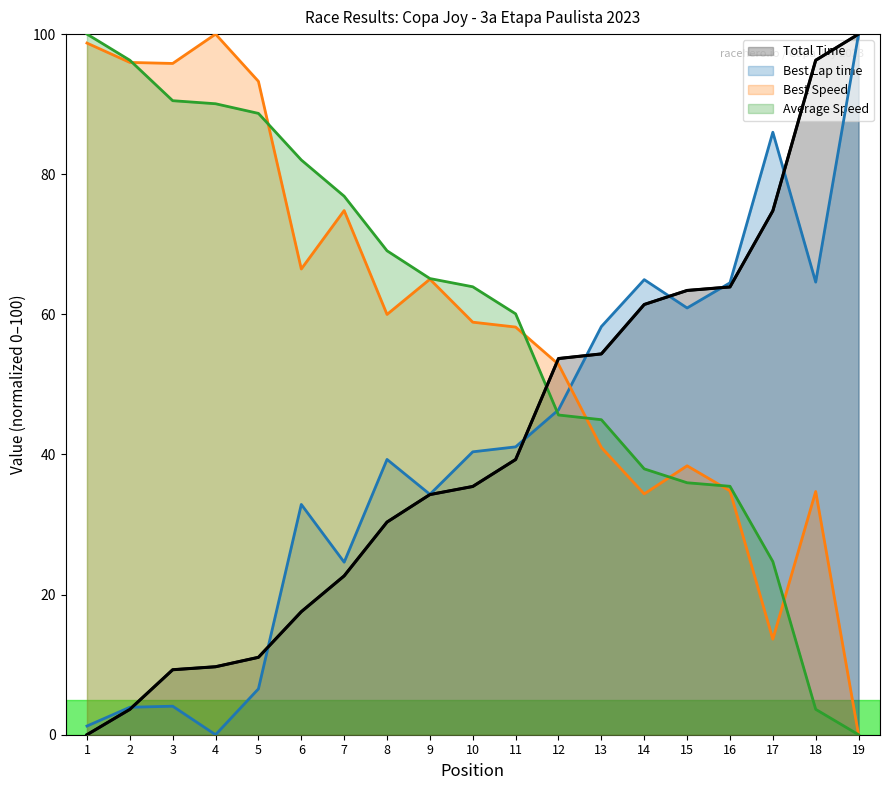

Is it true that Total Time equals 5.1 at 2?

False